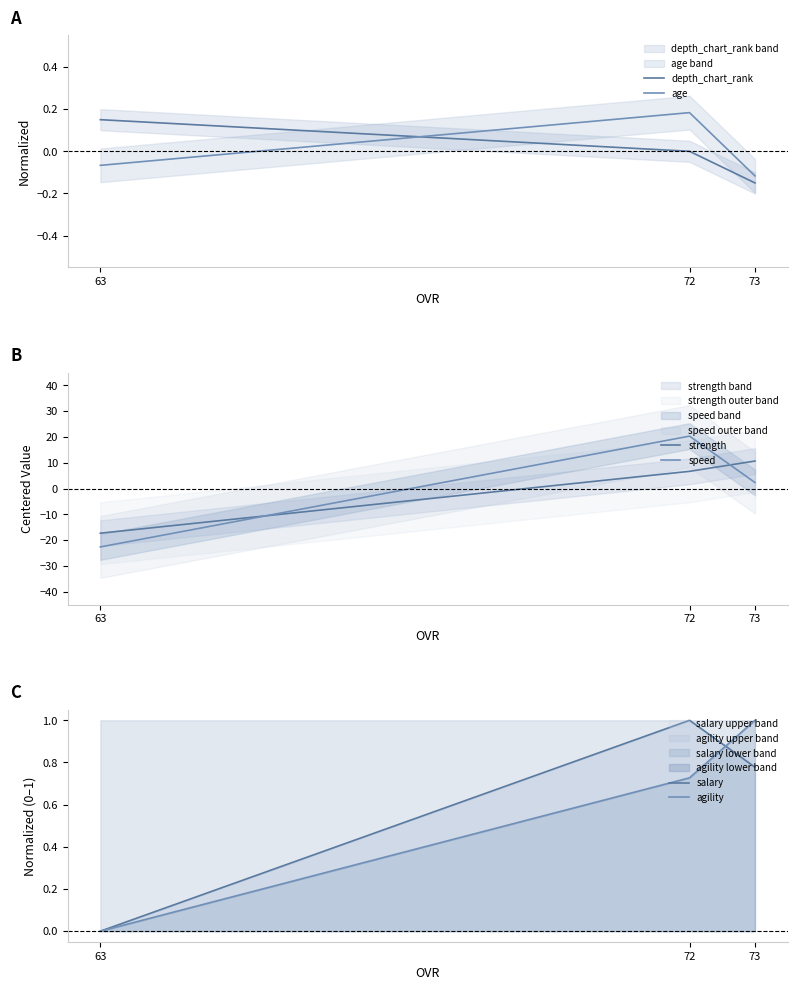

At which category is the sum across all series the highest?

72